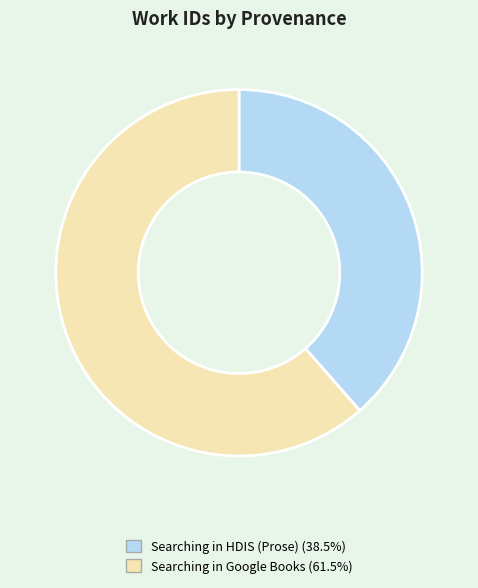

Do Searching in Google Books (61.5%) and Searching in HDIS (Prose) (38.5%) together represent more than half of the pie?

Yes